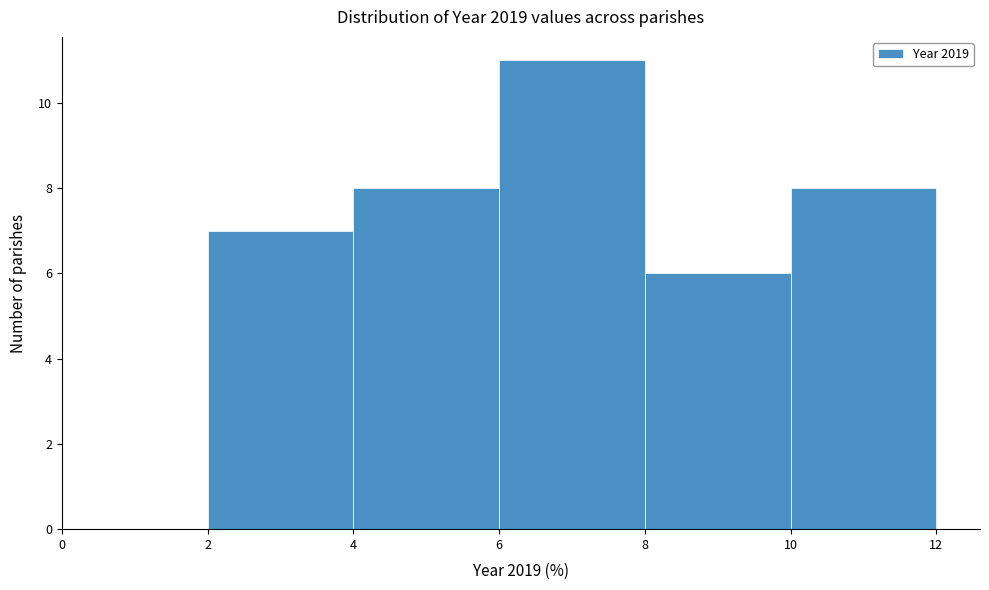

Reading left to right, list every bar in this chart as the range it spans on the x-axis followed by its height. The values are not printed on the chart, so give them approximately, as read against the axis.

0 to 2: 0
2 to 4: 7
4 to 6: 8
6 to 8: 11
8 to 10: 6
10 to 12: 8